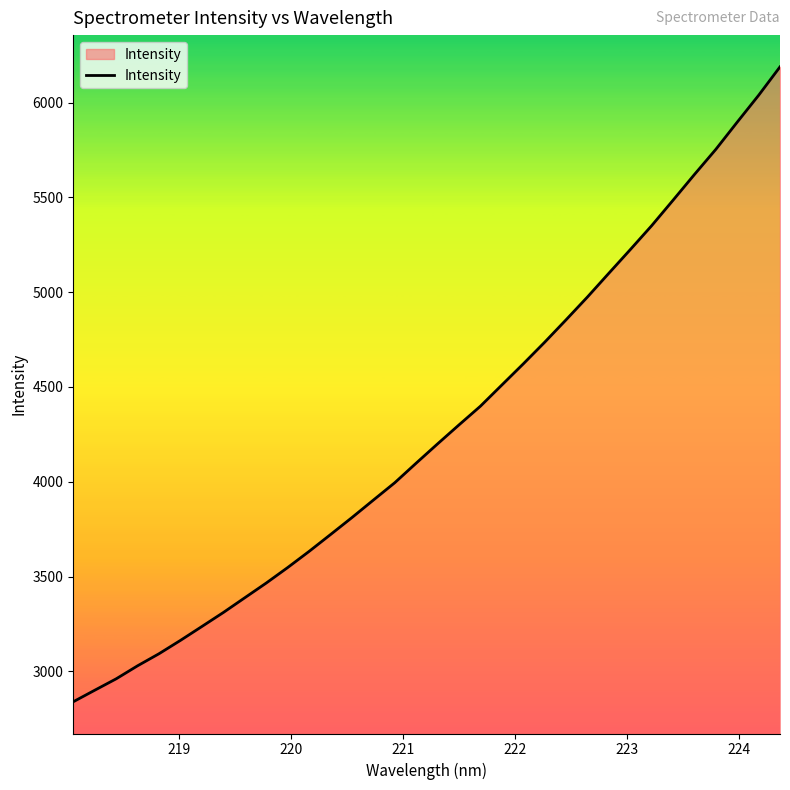

What is the difference between the maximum and minimum values?

3349.8